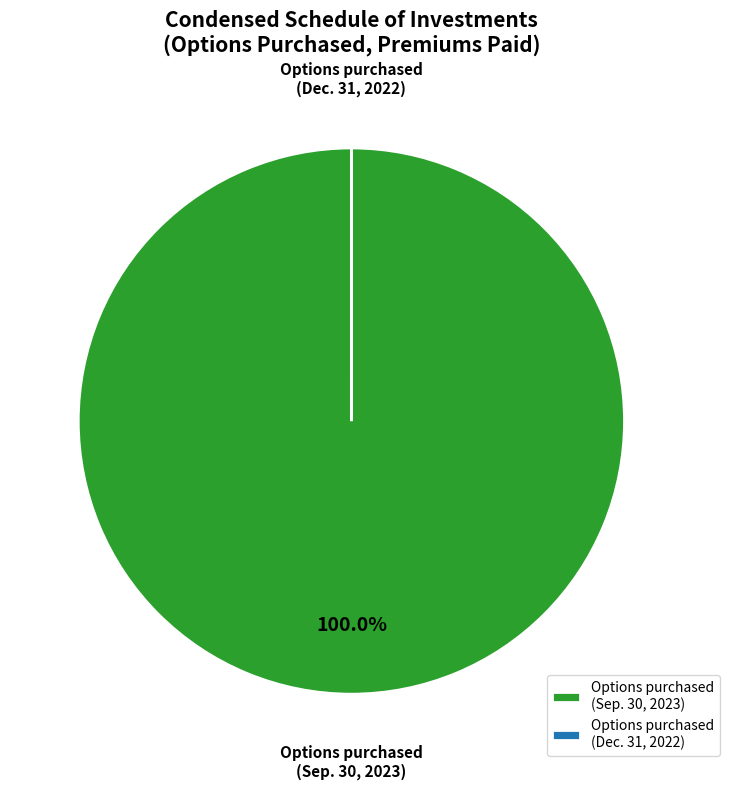

Which category has the biggest portion of the pie?

Options purchased (Sep. 30, 2023)